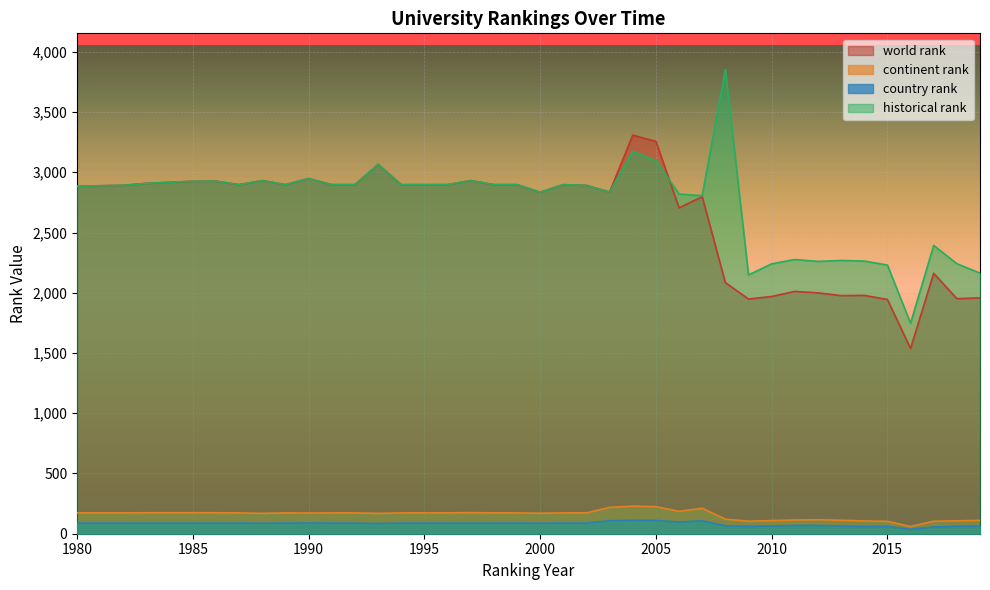

Which label corresponds to the smallest value in the chart?

2016